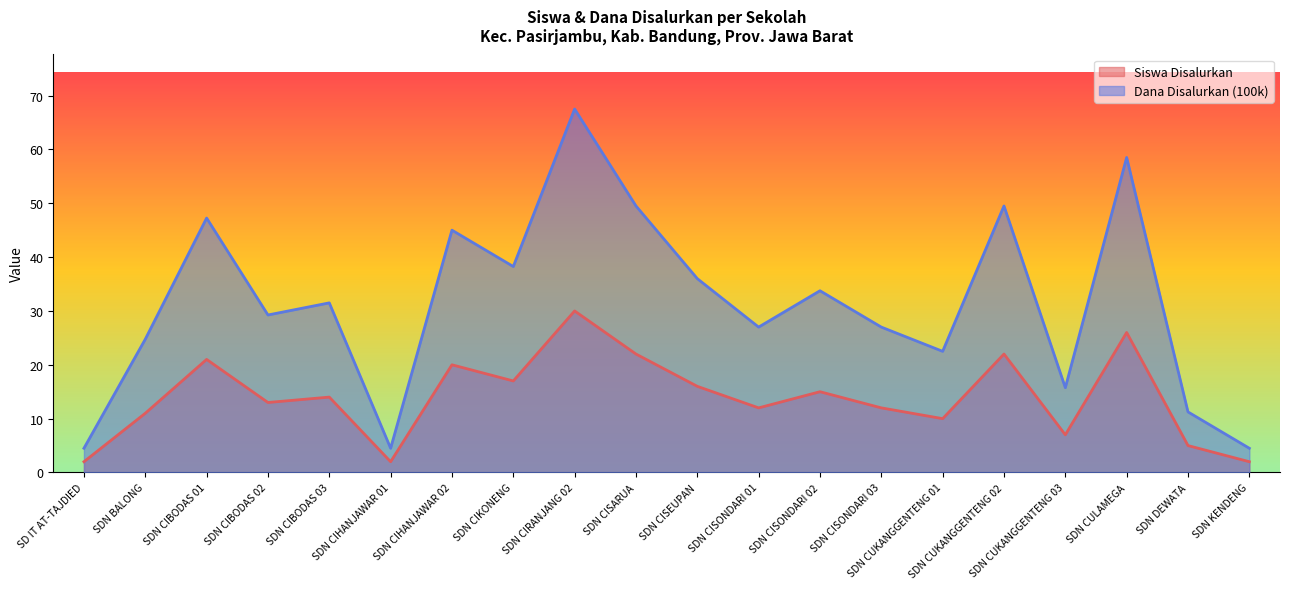

What is the label of the 15th point from the right?

SDN CIHANJAWAR 01